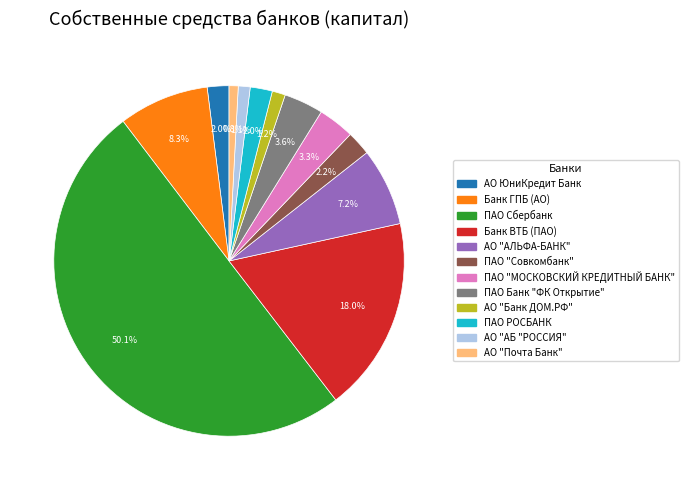

What is the largest slice in the pie chart?

ПАО Сбербанк